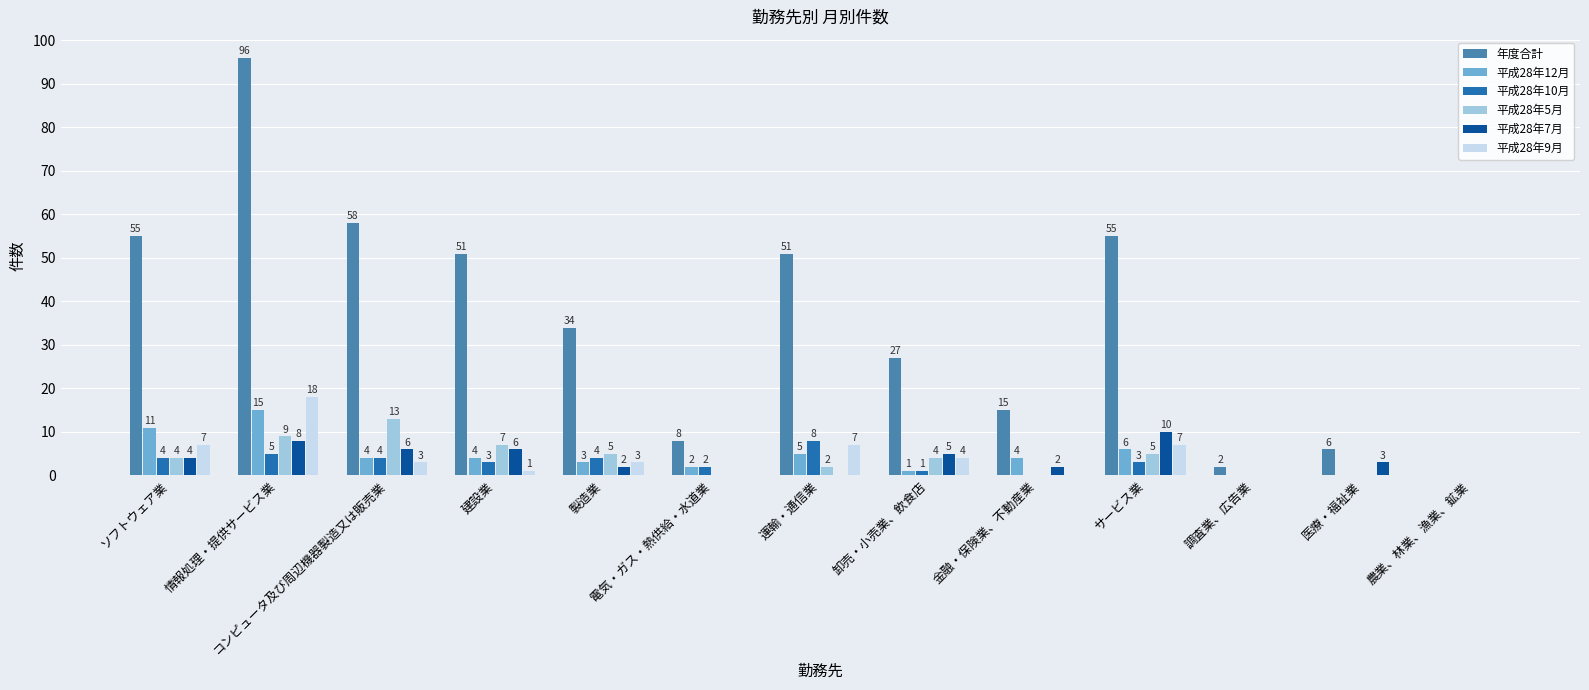

Reading left to right, transcribe all the data shown in this chart.

年度合計: 55	96	58	51	34	8	51	27	15	55	2	6	0
平成28年12月: 11	15	4	4	3	2	5	1	4	6	0	0	0
平成28年10月: 4	5	4	3	4	2	8	1	0	3	0	0	0
平成28年5月: 4	9	13	7	5	0	2	4	0	5	0	0	0
平成28年7月: 4	8	6	6	2	0	0	5	2	10	0	3	0
平成28年9月: 7	18	3	1	3	0	7	4	0	7	0	0	0